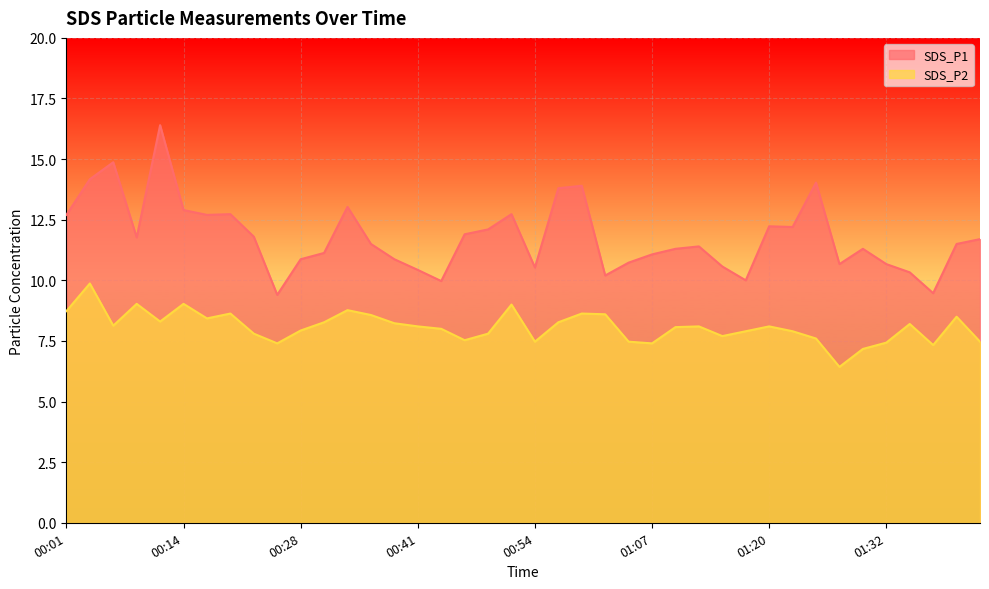

What is the label of the 35th point from the right?

00:14